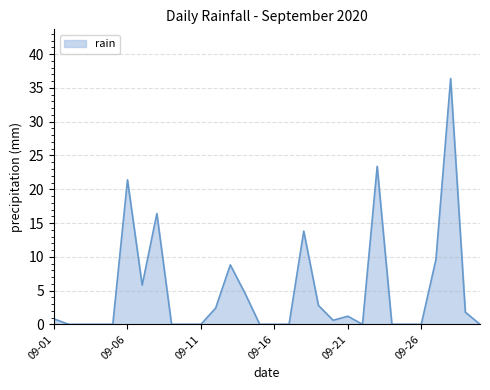

What is the sum of all values?

149.8